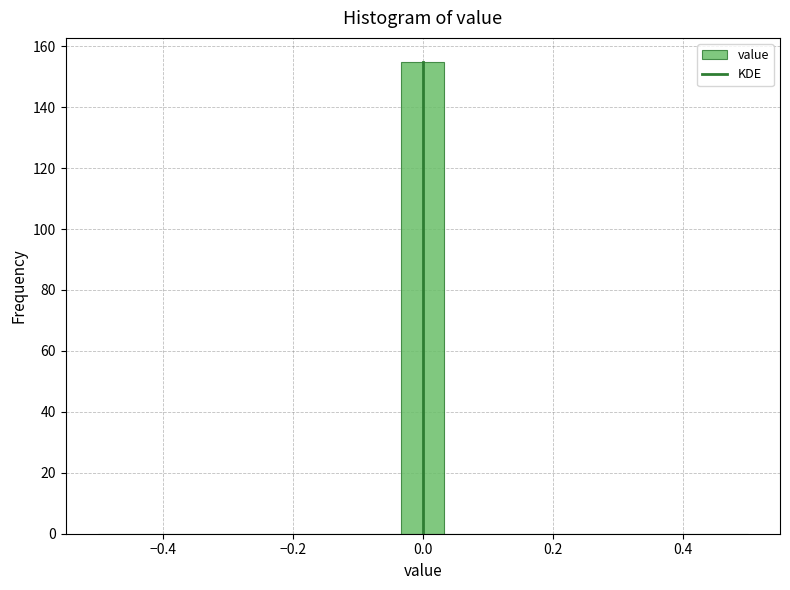

Around what value on the x-axis is the tallest bar? Give the approximate position of its centre, as read against the axis.

0.00